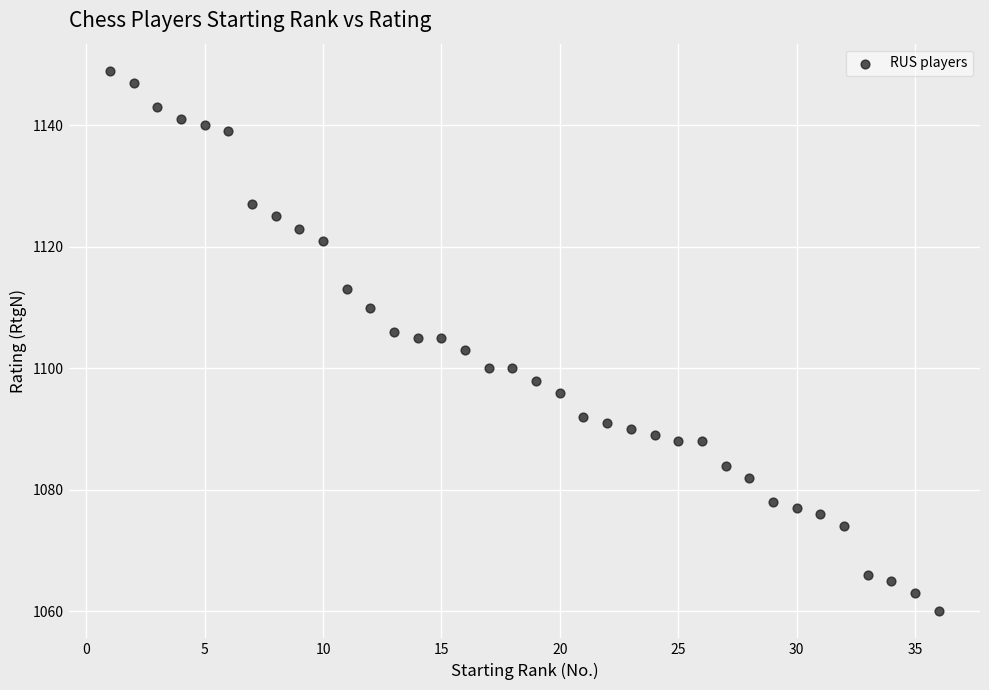

What is the range of X values (max minus min)?

35